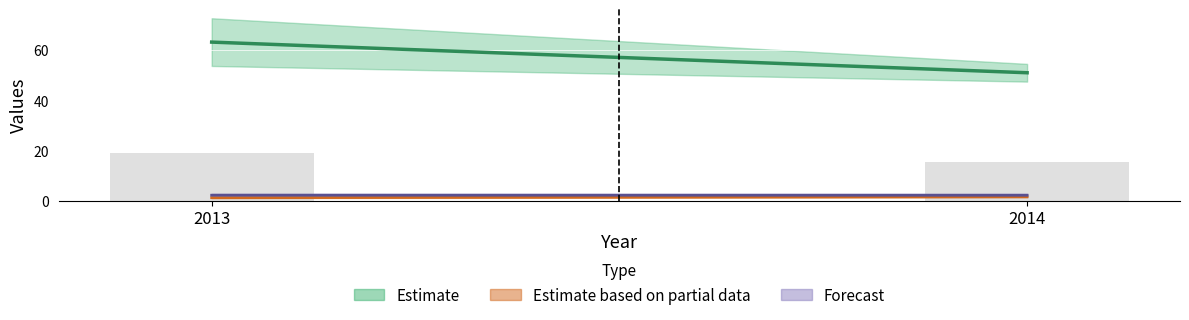

Where does the data first go above 18?

2013